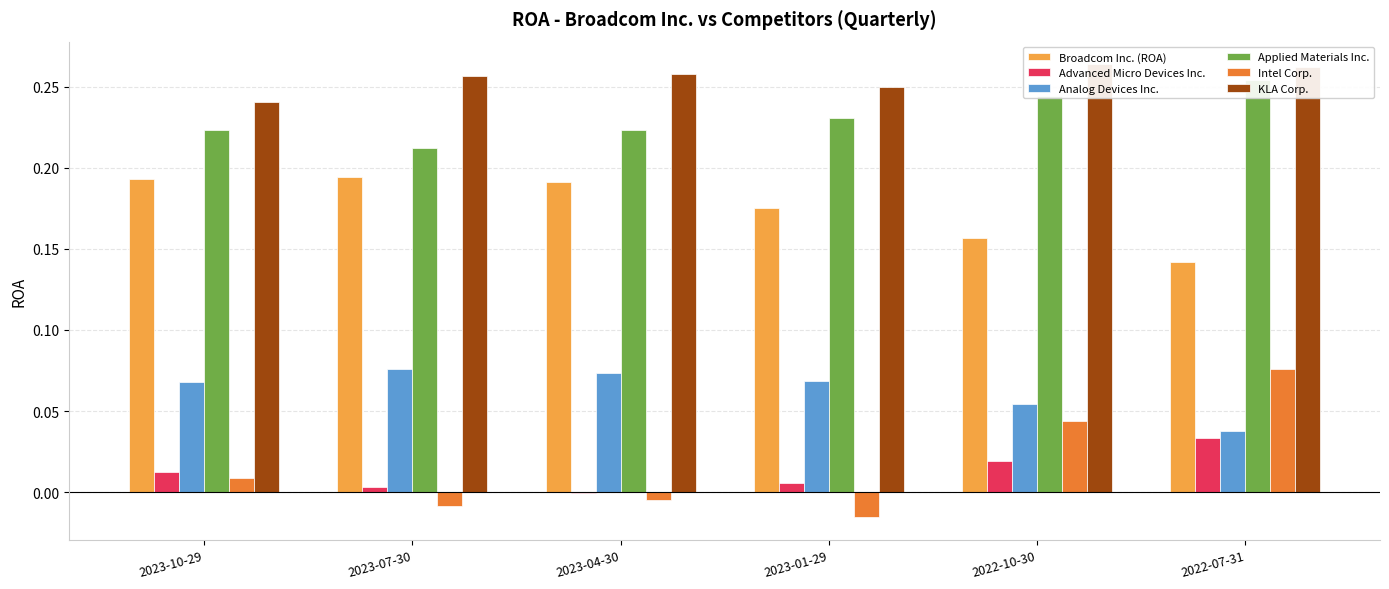

Is the value of Advanced Micro Devices Inc. at 2023-07-30 greater than the value of Applied Materials Inc. at 2022-10-30?

No